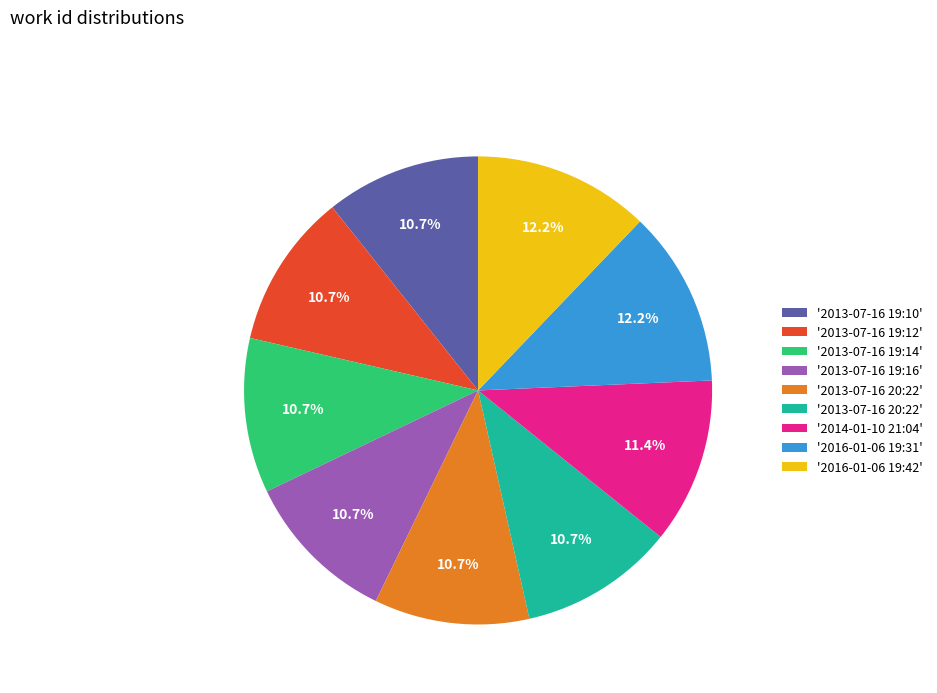

Does any single category account for the majority?

No